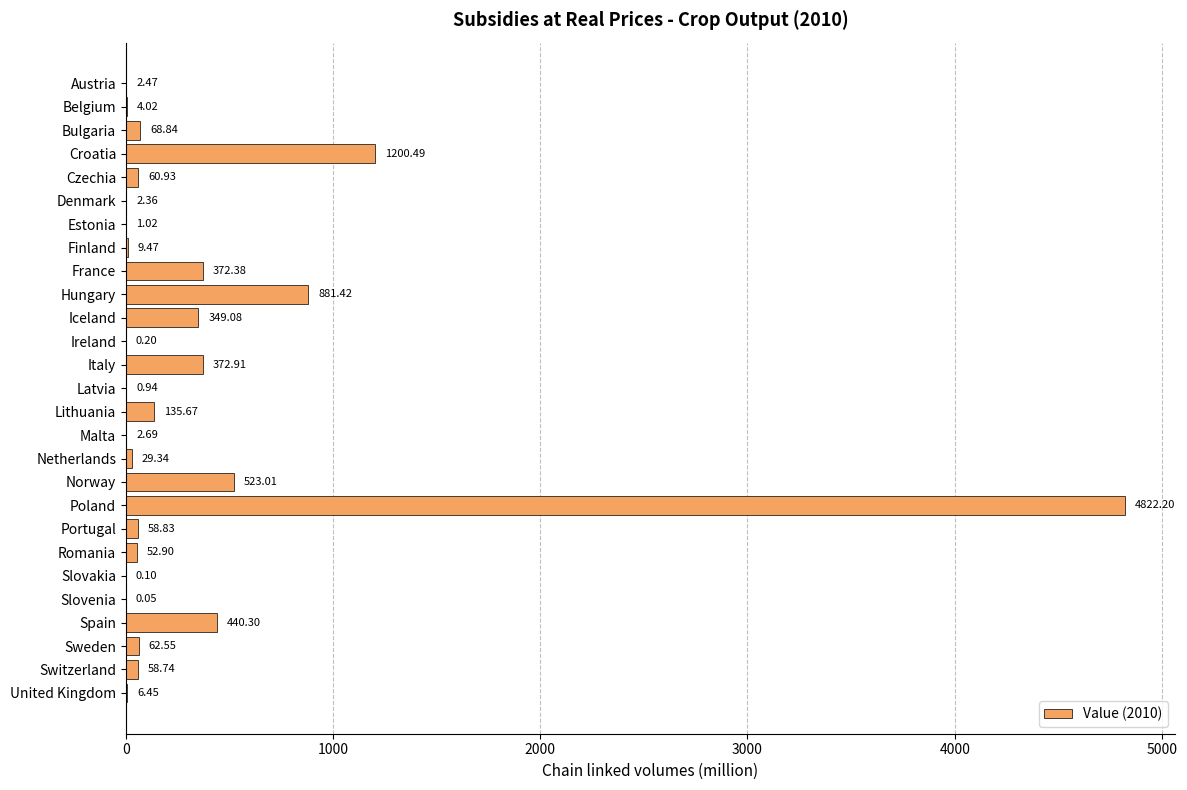

Between Lithuania and Bulgaria, which is larger?

Lithuania